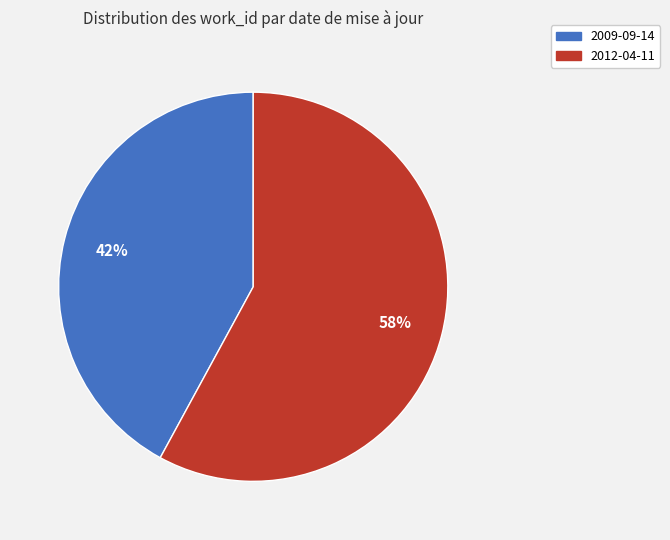

Which category has the smallest portion of the pie?

2009-09-14